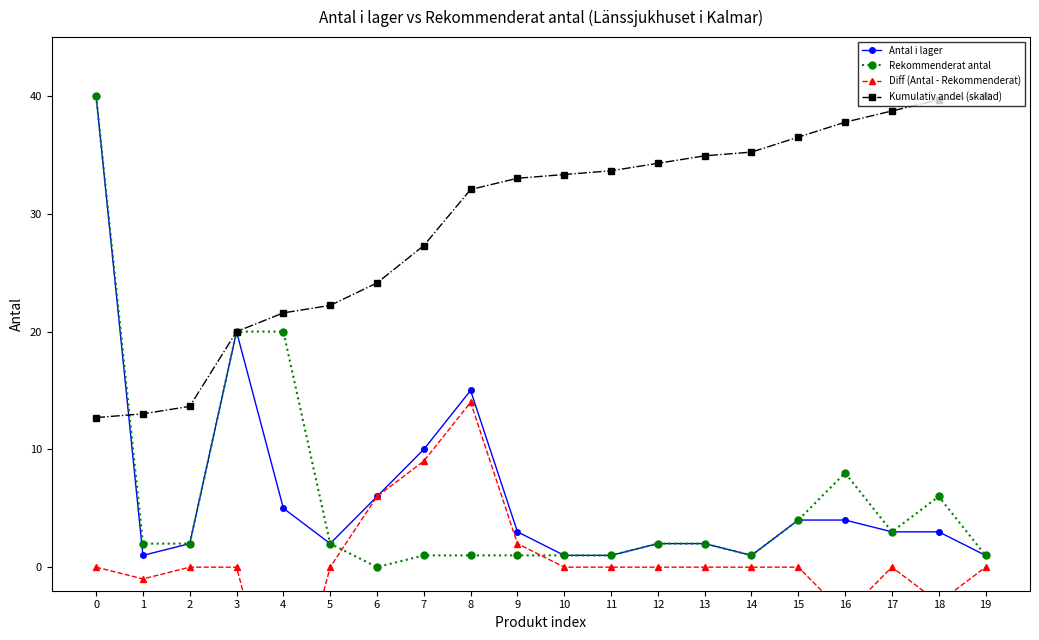

True or false: Diff (Antal - Rekommenderat) and Kumulativ andel (skalad) cross at least once.

False